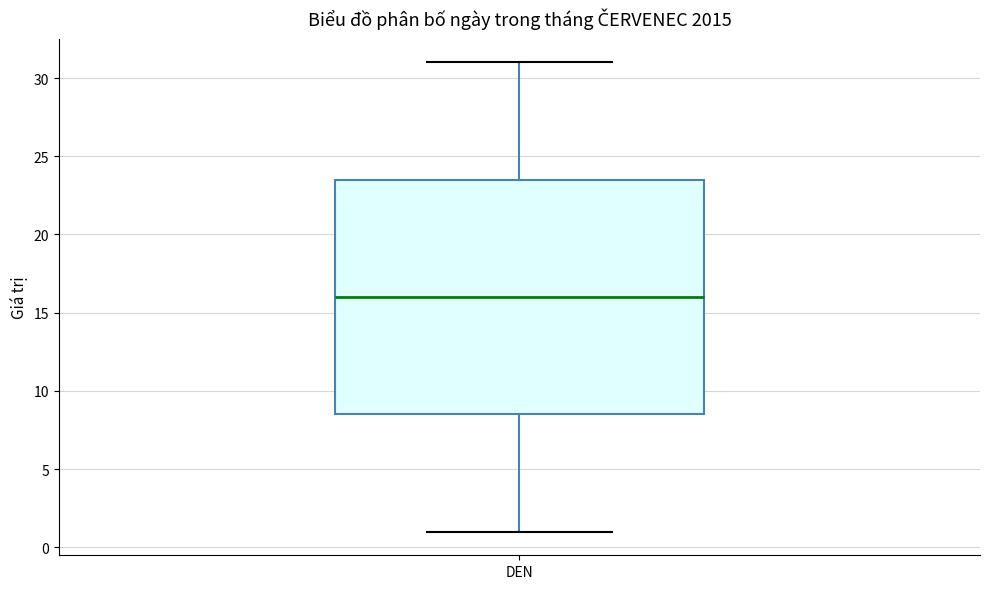

Transcribe this box plot: give where the median line is, the range the box spans, and where the two whiskers end, as read against the y-axis. The values are not printed on the chart, so give them approximately, as read against the axis.

median 16.0, box 8.5 to 23.5, whiskers 1.0 to 31.0